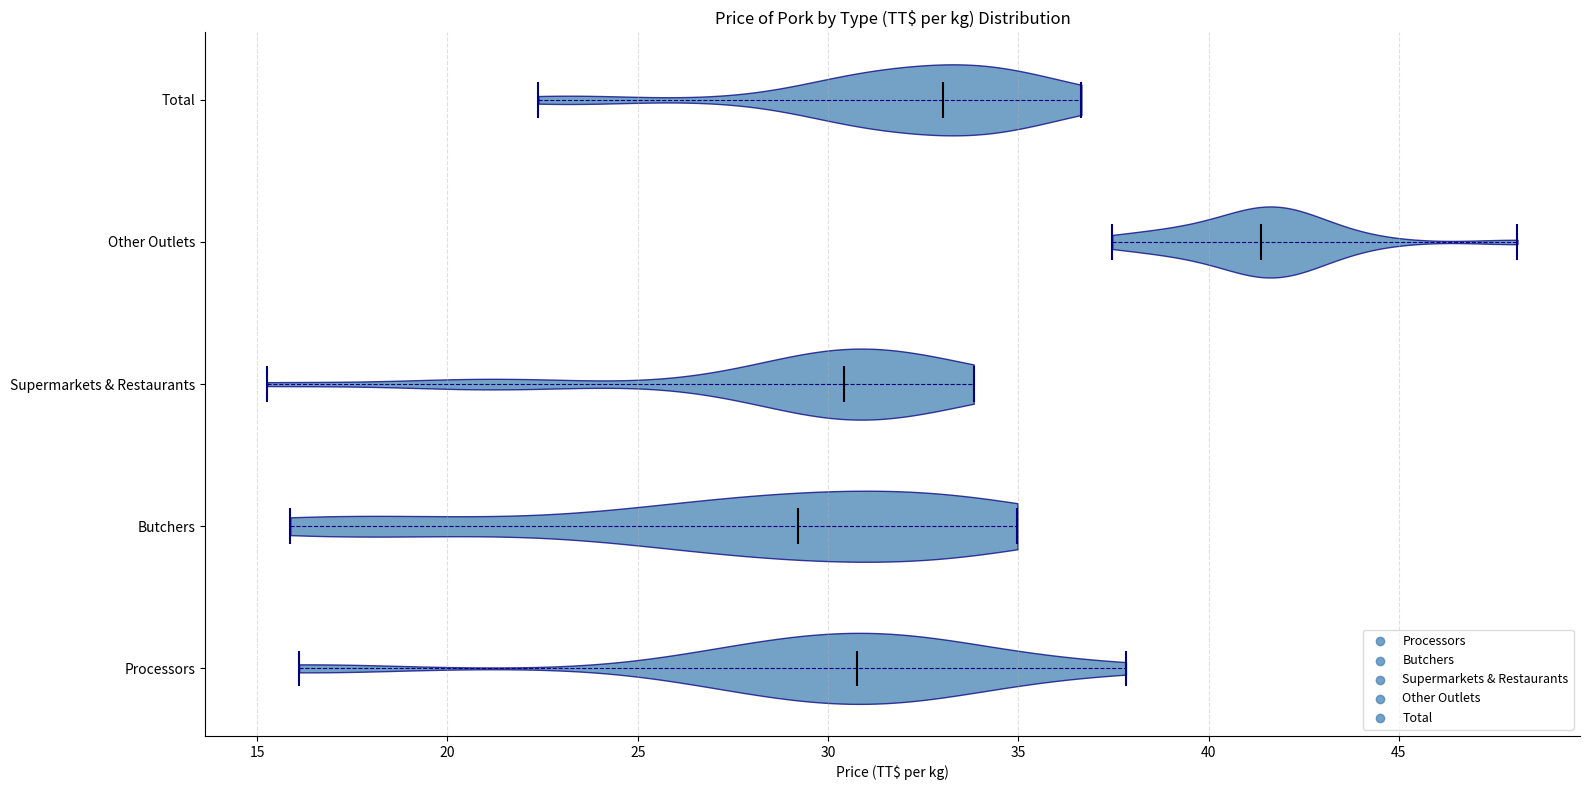

Reading bottom to top, read every violin against the x-axis: where its median line is, and the lowest and highest points it reaches. The values are not printed on the chart, so give them approximately, as read against the axis.

Processors: median line 31.0, lowest point 16.0, highest point 38.0
Butchers: median line 29.0, lowest point 16.0, highest point 35.0
Supermarkets & Restaurants: median line 30.5, lowest point 15.5, highest point 34.0
Other Outlets: median line 41.5, lowest point 37.5, highest point 48.0
Total: median line 33.0, lowest point 22.5, highest point 36.5